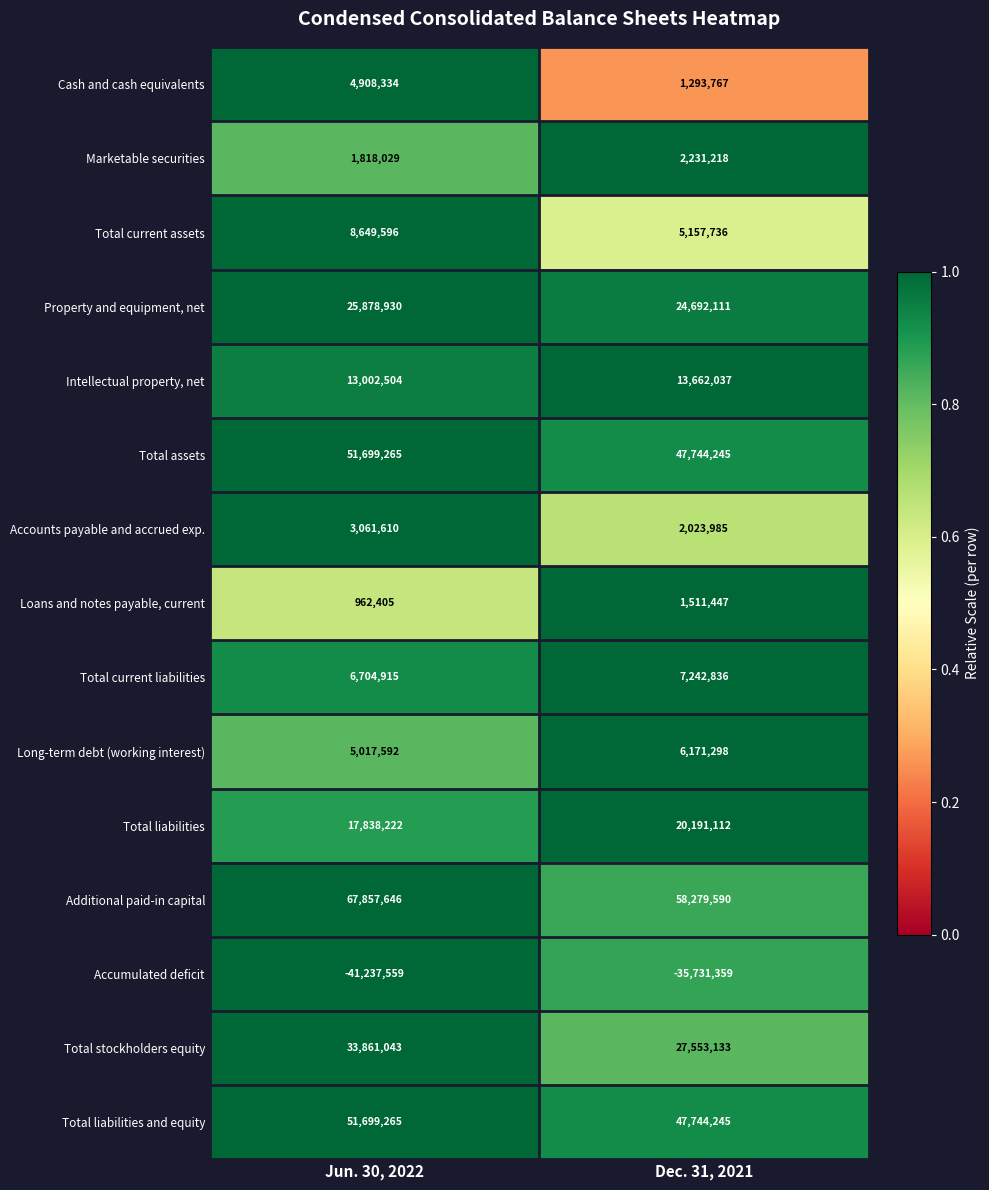

Between Jun. 30, 2022 and Dec. 31, 2021, which series saw the biggest shift?

Additional paid-in capital